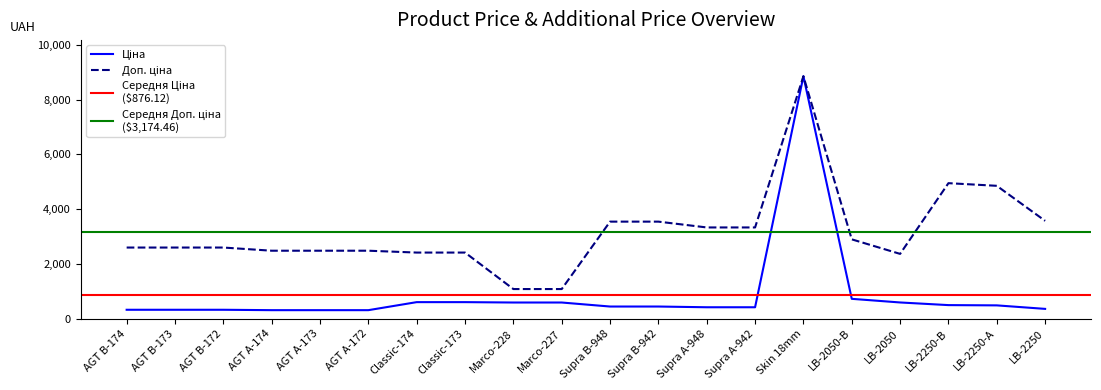

Which series has the largest total across all categories?

Доп. ціна